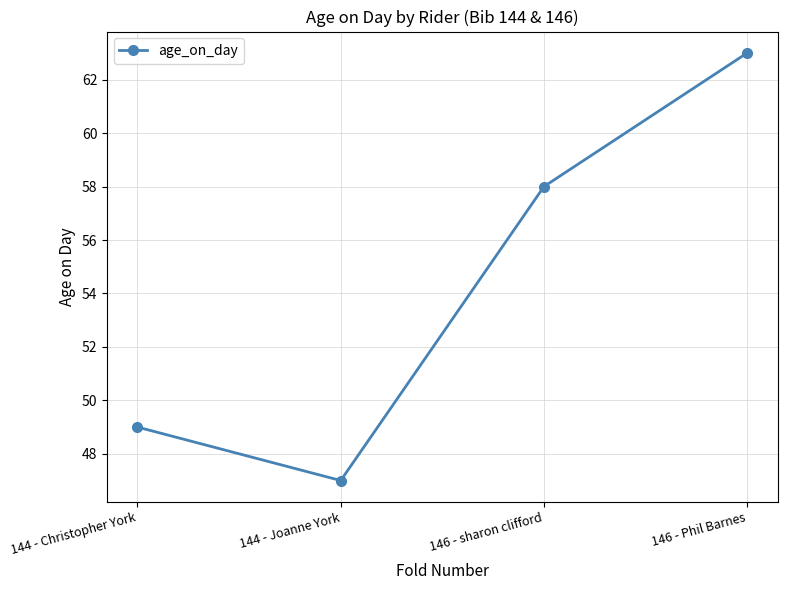

At which category does the data reach its first local valley?

144 - Joanne York